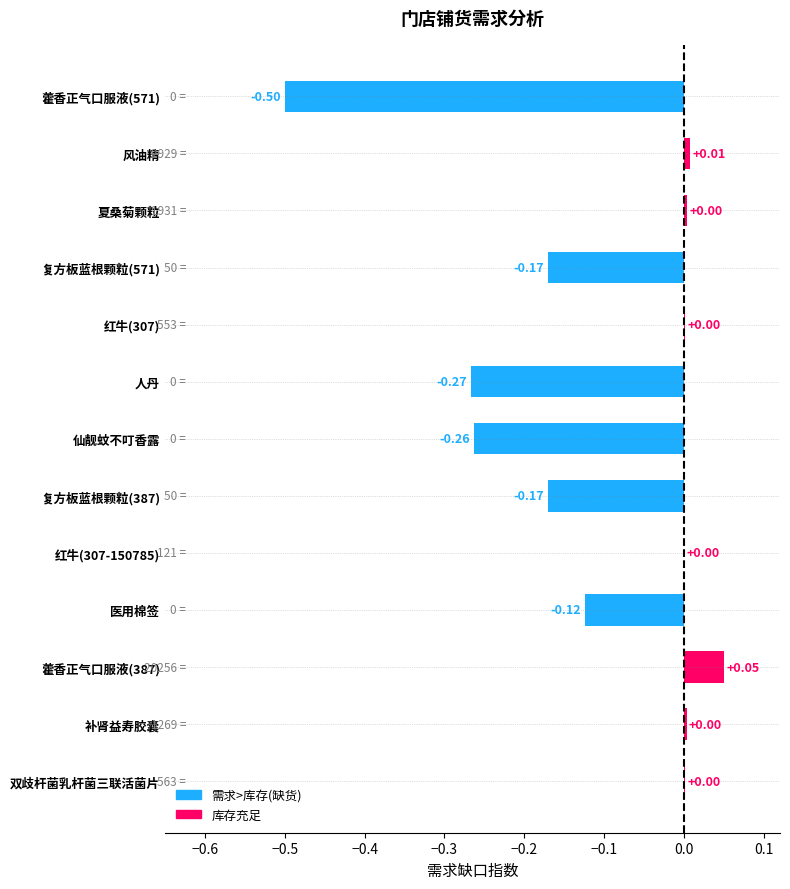

What is the sum of all values?

-1.4